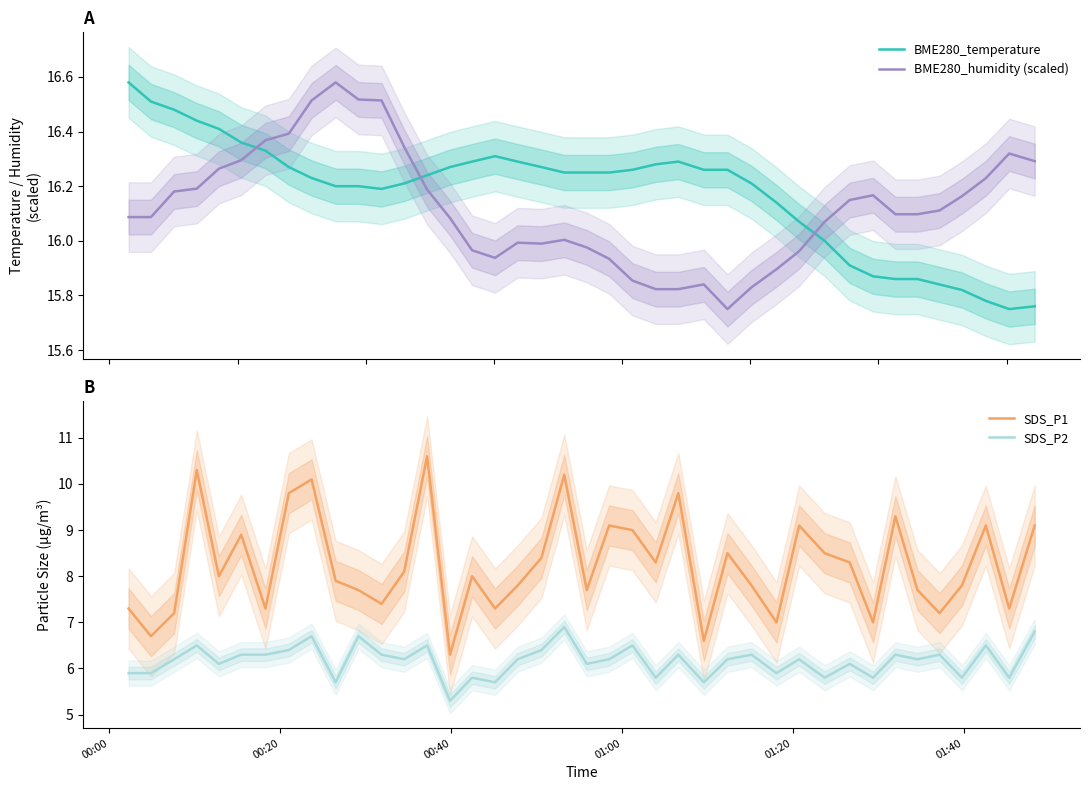

What is the highest value of the SDS_P2 series?

6.9